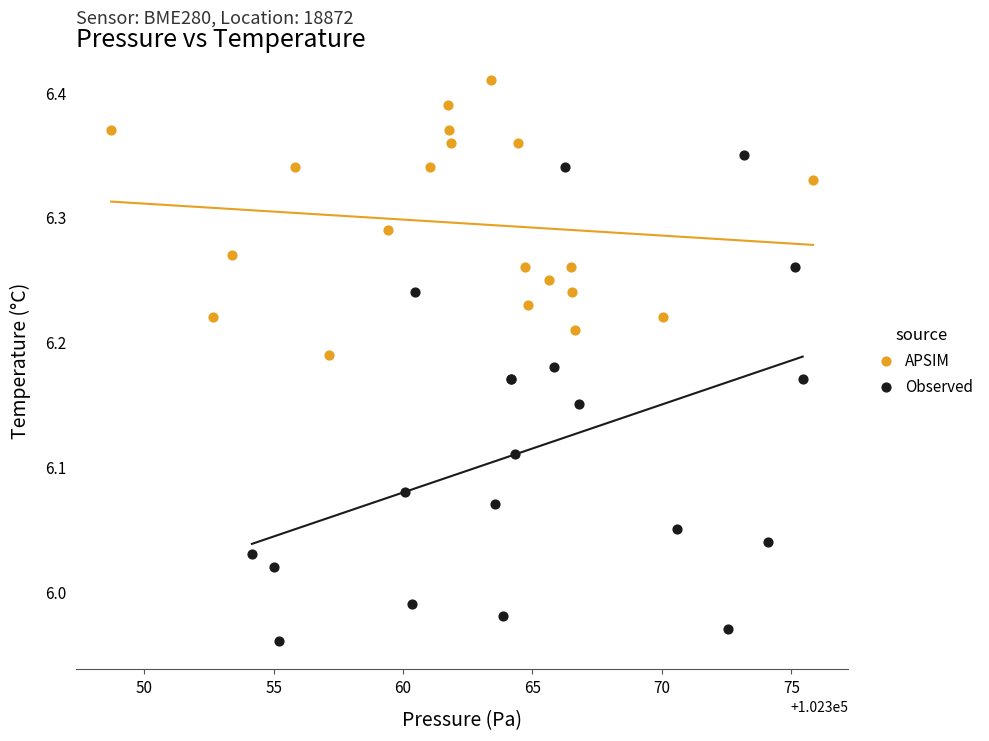

Which series contains the highest Y value?

APSIM